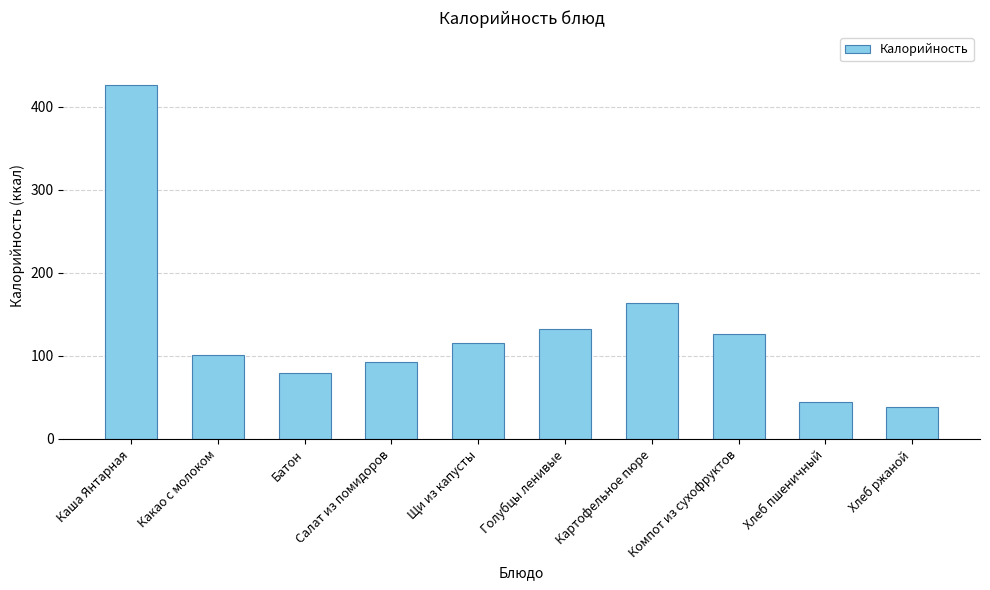

Rank the categories by value from lowest to highest.

Хлеб ржаной, Хлеб пшеничный, Батон, Салат из помидоров, Какао с молоком, Щи из капусты, Компот из сухофруктов, Голубцы ленивые, Картофельное пюре, Каша Янтарная